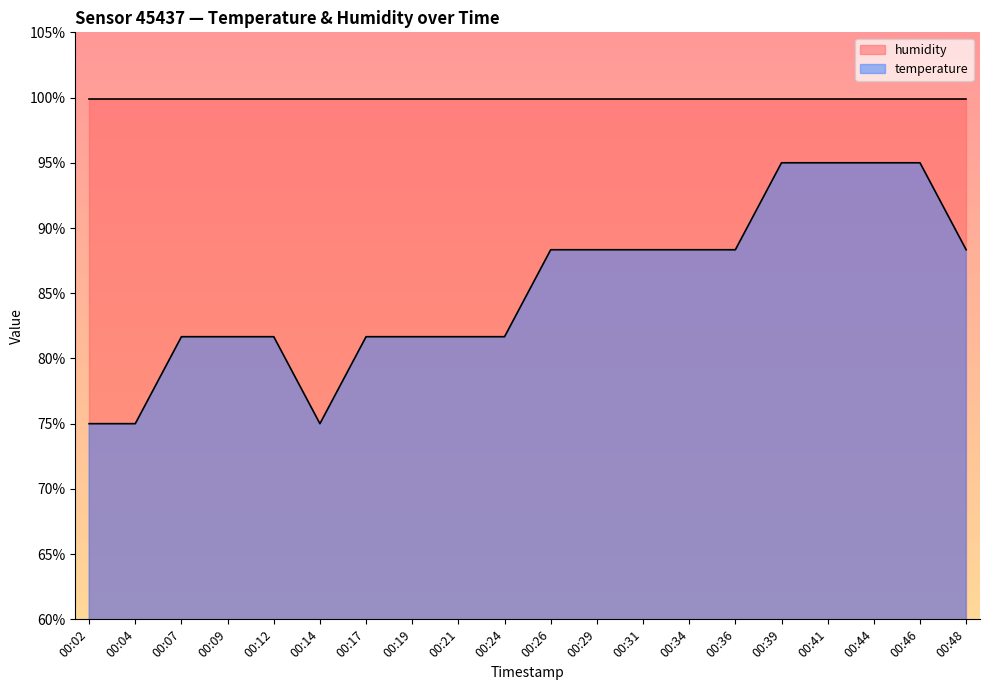

How many interior local valleys (lower than both neighbors) does the data have?

1